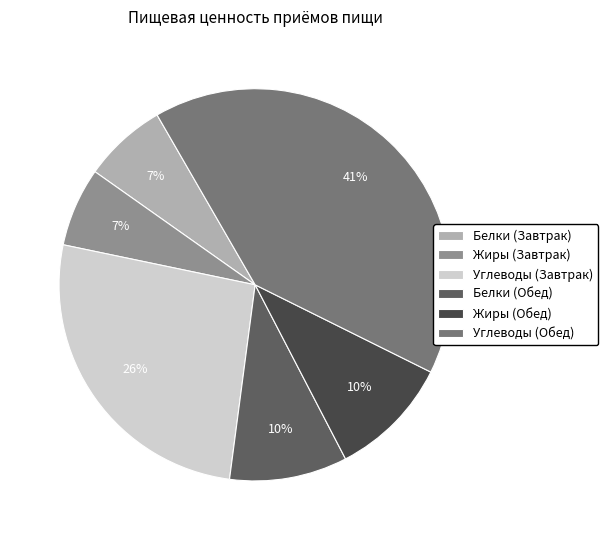

What percentage is the Углеводы (Завтрак) slice, to the nearest percent?

26%